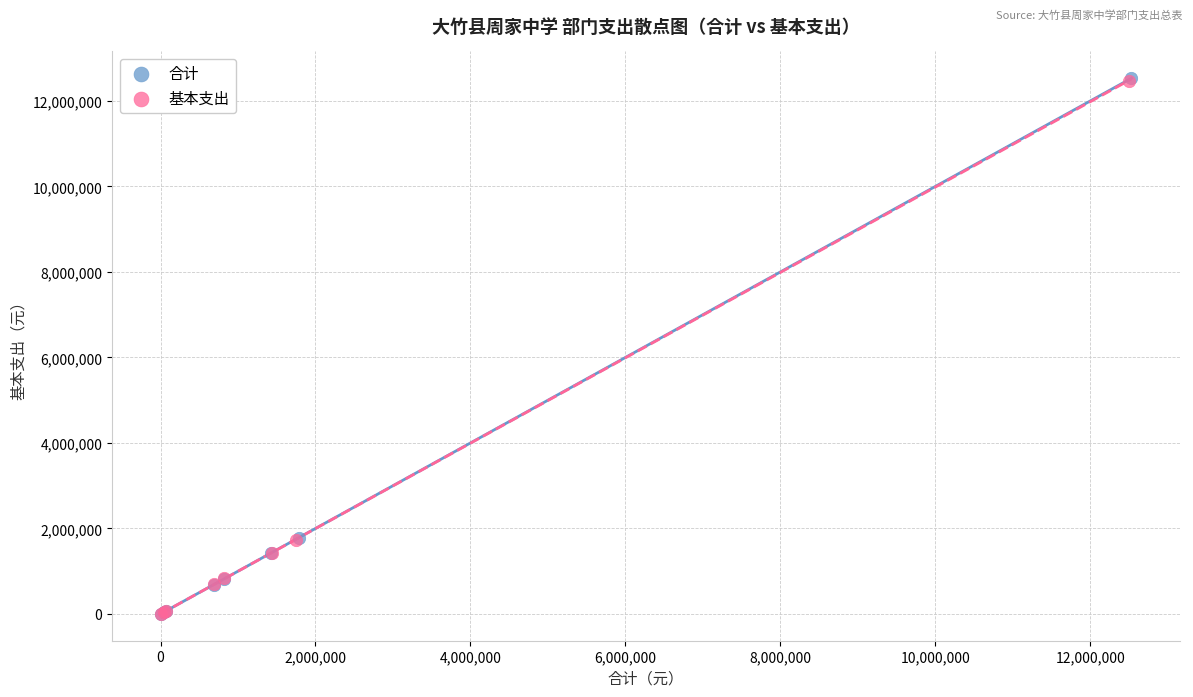

Which series has the widest spread of Y values?

合计